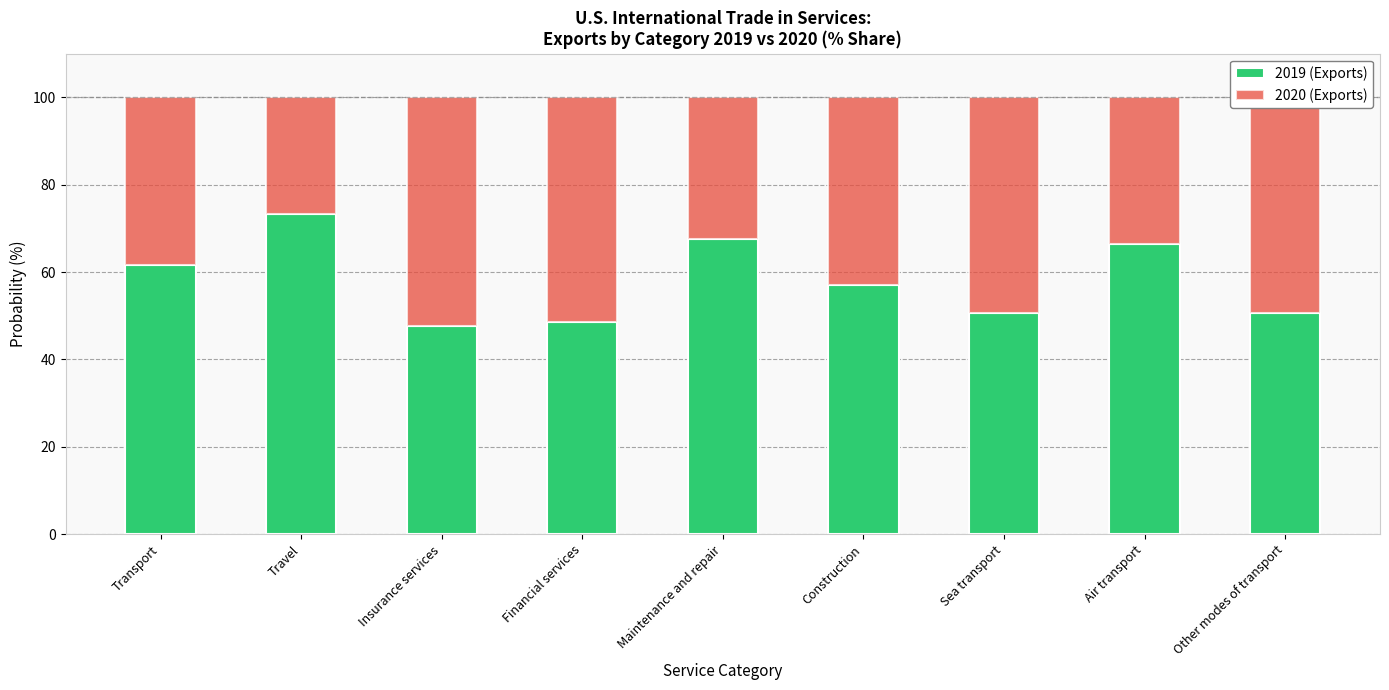

How many distinct data groups are displayed?

2